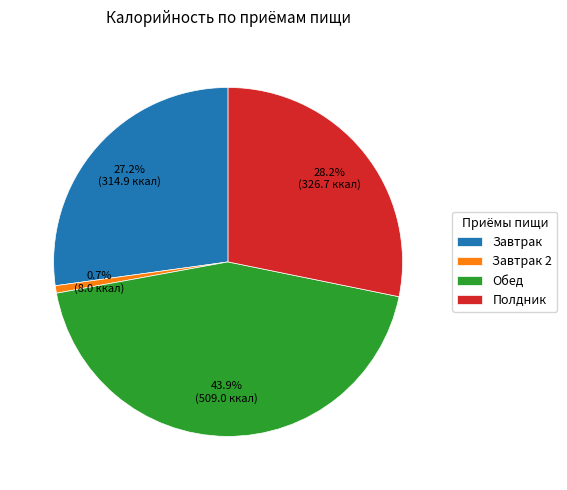

How many segments does this pie chart have?

4